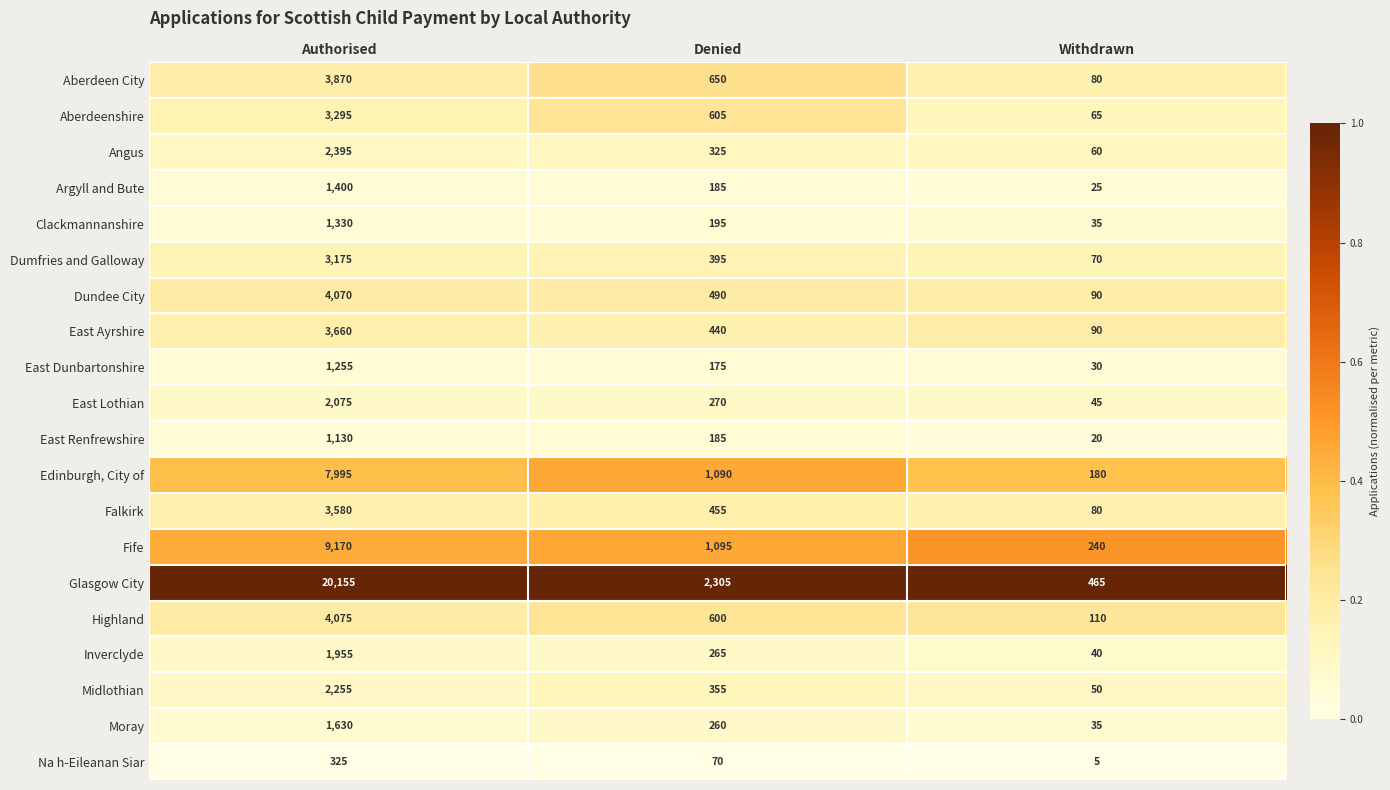

List the series in order of their peak value, highest first.

Glasgow City, Fife, Edinburgh, City of, Highland, Dundee City, Aberdeen City, East Ayrshire, Falkirk, Aberdeenshire, Dumfries and Galloway, Angus, Midlothian, East Lothian, Inverclyde, Moray, Argyll and Bute, Clackmannanshire, East Dunbartonshire, East Renfrewshire, Na h-Eileanan Siar